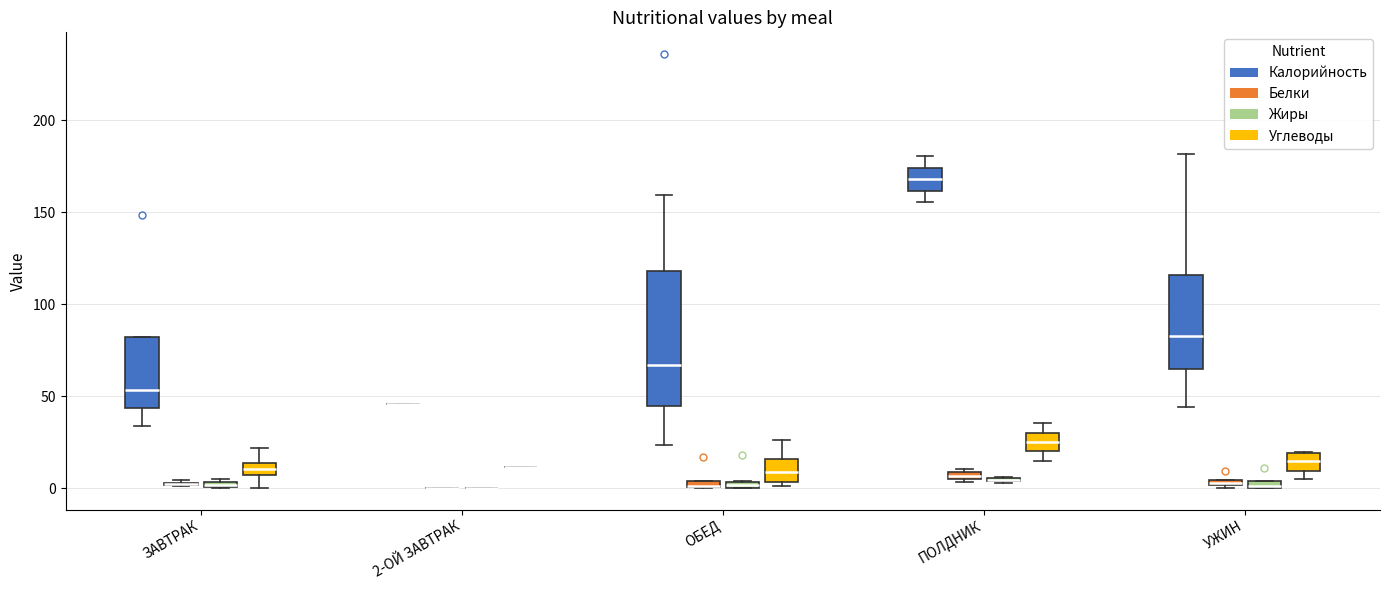

Which box is the tallest, from its lower edge to its upper edge?

ОБЕД (Калорийность)